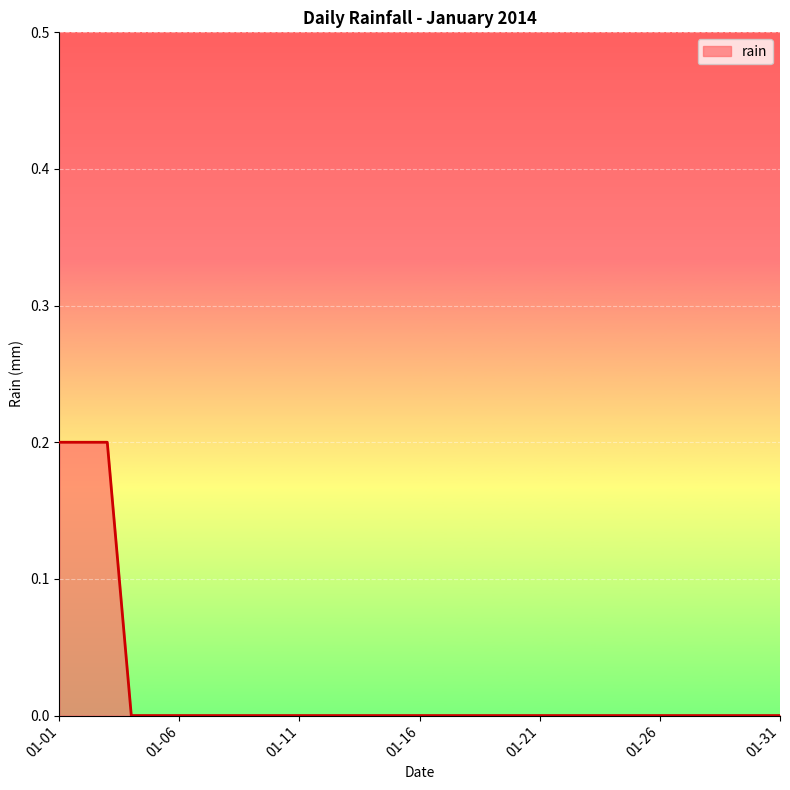

Reading left to right, transcribe all the data shown in this chart.

0.2	0.2	0.2	0.0	0.0	0.0	0.0	0.0	0.0	0.0	0.0	0.0	0.0	0.0	0.0	0.0	0.0	0.0	0.0	0.0	0.0	0.0	0.0	0.0	0.0	0.0	0.0	0.0	0.0	0.0	0.0